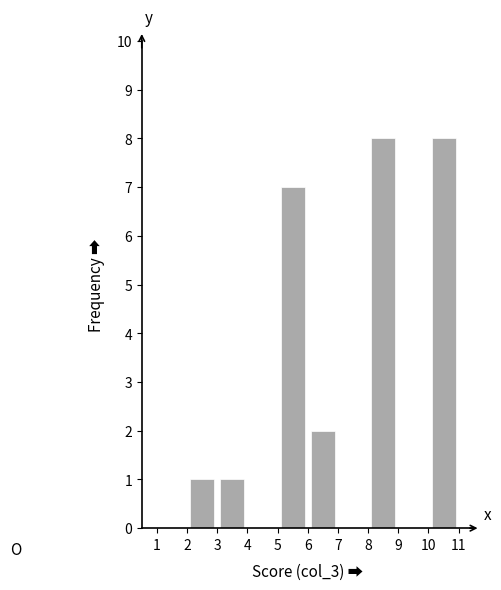

Reading left to right, list every bar in this chart as the range it spans on the x-axis followed by its height. The values are not printed on the chart, so give them approximately, as read against the axis.

1 to 2: 0
2 to 3: 1
3 to 4: 1
4 to 5: 0
5 to 6: 7
6 to 7: 2
7 to 8: 0
8 to 9: 8
9 to 10: 0
10 to 11: 8